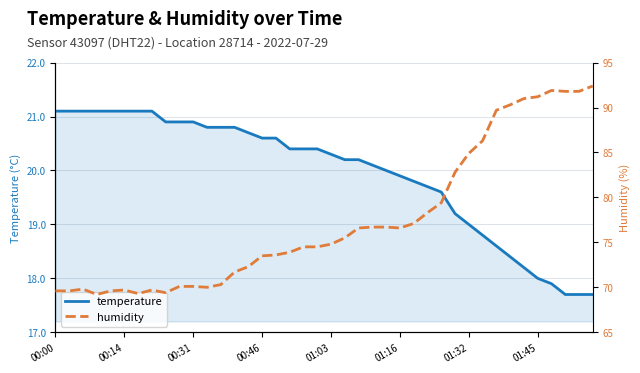

Is it true that temperature equals 19.0 at 01:32?

True